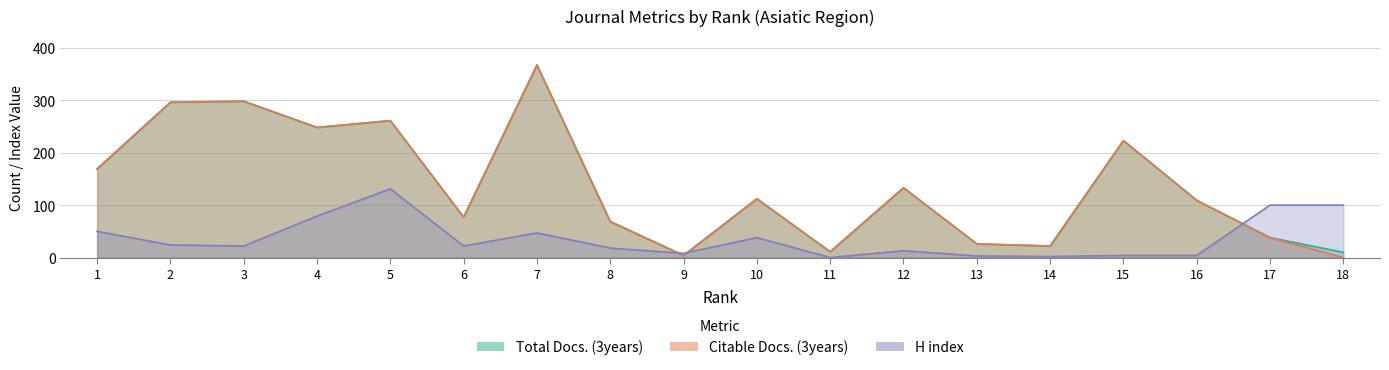

True or false: H index has a value of 121 at 4.

False